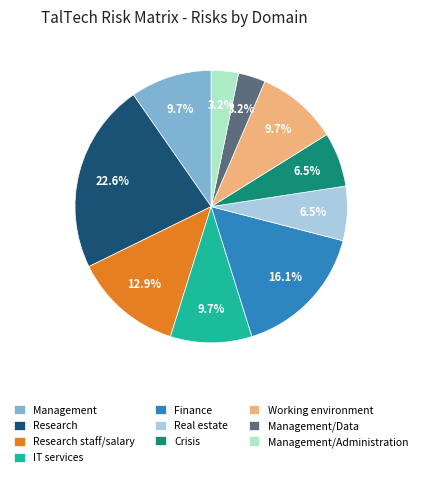

How many slices are in this pie chart?

10